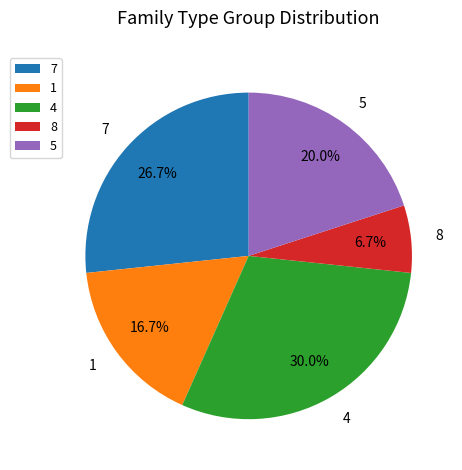

How many segments does this pie chart have?

5